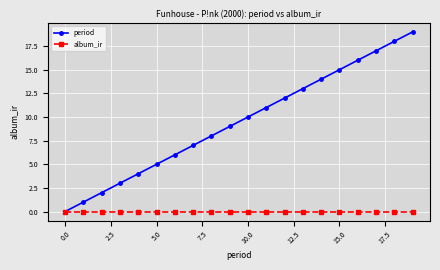

Which series has the widest spread of values?

period